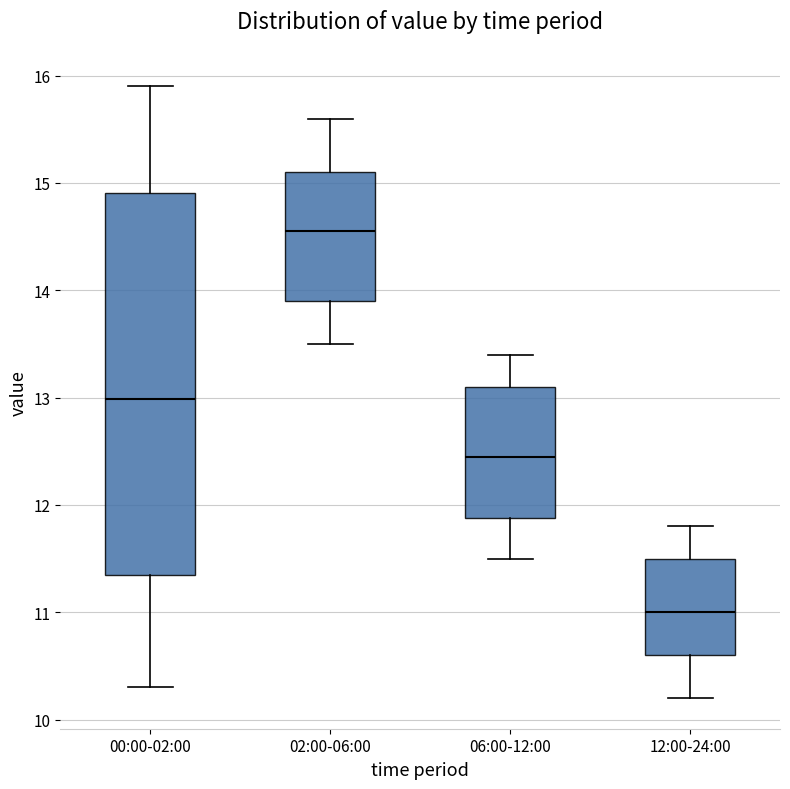

Where does the lower whisker of the box for 02:00-06:00 end on the y-axis? The values are not printed on the chart, so give them approximately, as read against the axis.

13.5